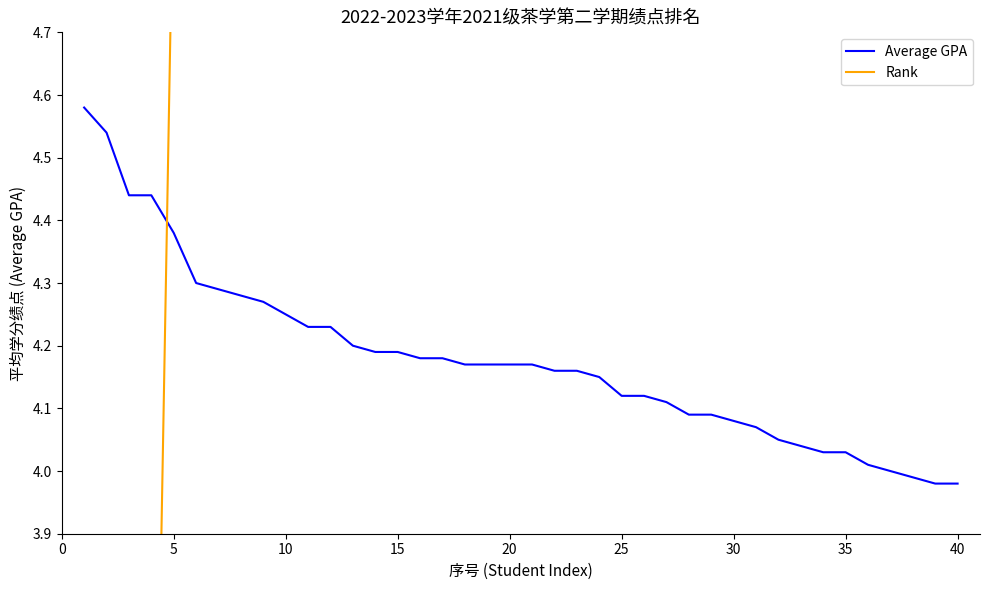

What are all the series names shown in the legend?

Average GPA, Rank